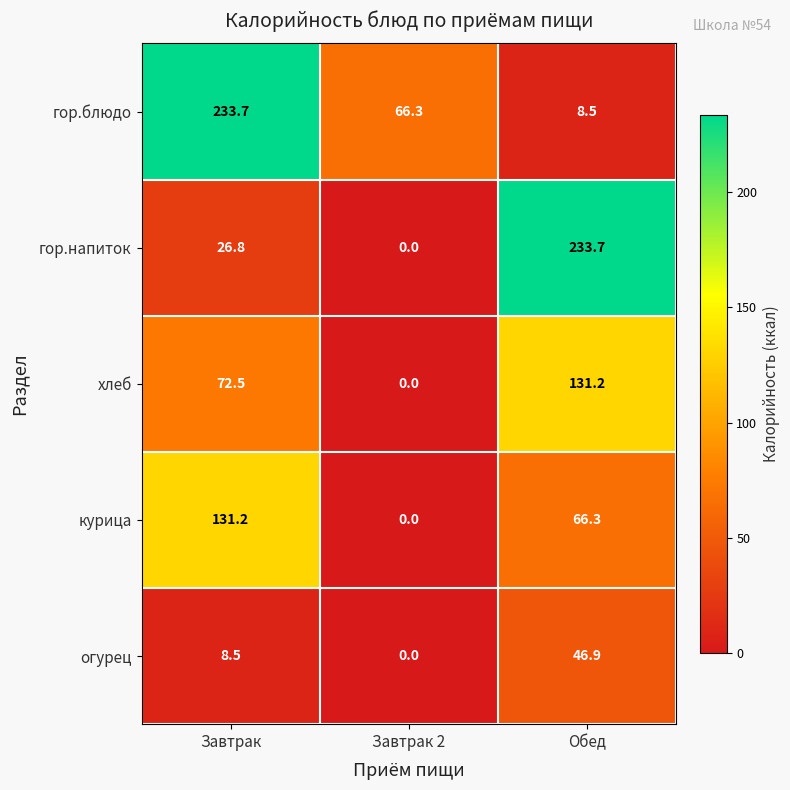

At which label is гор.блюдо closest to 121?

Завтрак 2